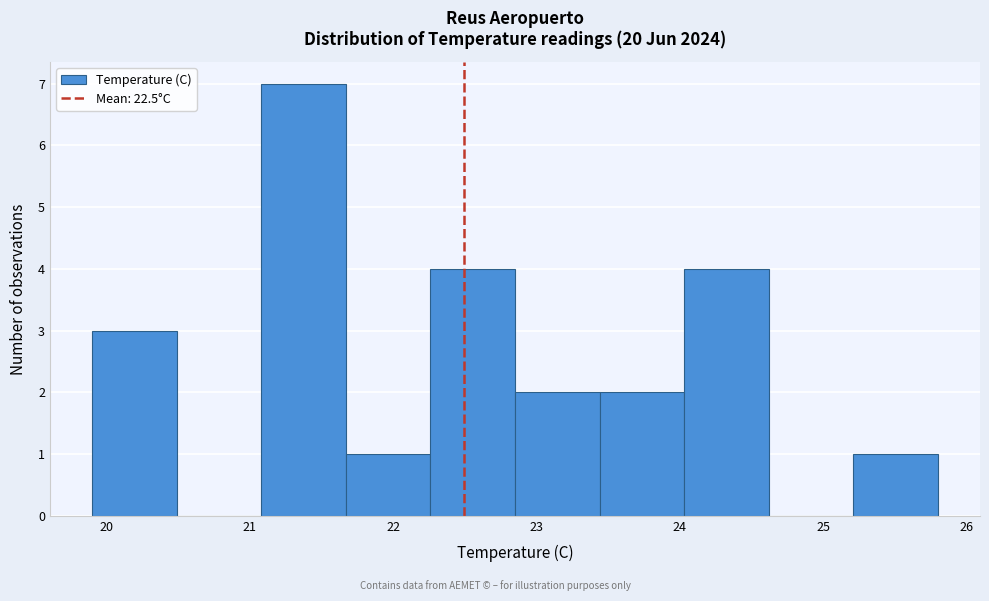

Reading left to right, list every bar in this chart as the range it spans on the x-axis followed by its height. Neither the bar edges nor the heights are printed on the chart, so give them approximately, as read against the axes.

19.90 to 20.49: 3
20.49 to 21.08: 0
21.08 to 21.67: 7
21.67 to 22.26: 1
22.26 to 22.85: 4
22.85 to 23.44: 2
23.44 to 24.03: 2
24.03 to 24.62: 4
24.62 to 25.21: 0
25.21 to 25.80: 1